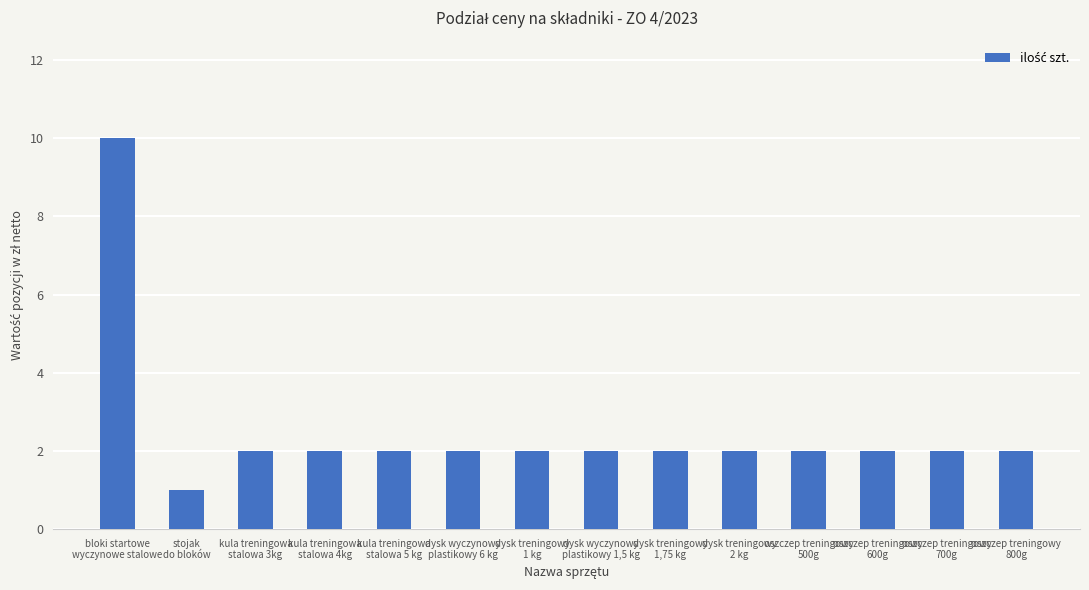

True or false: the data shows 10 at bloki startowe
wyczynowe stalowe.

True